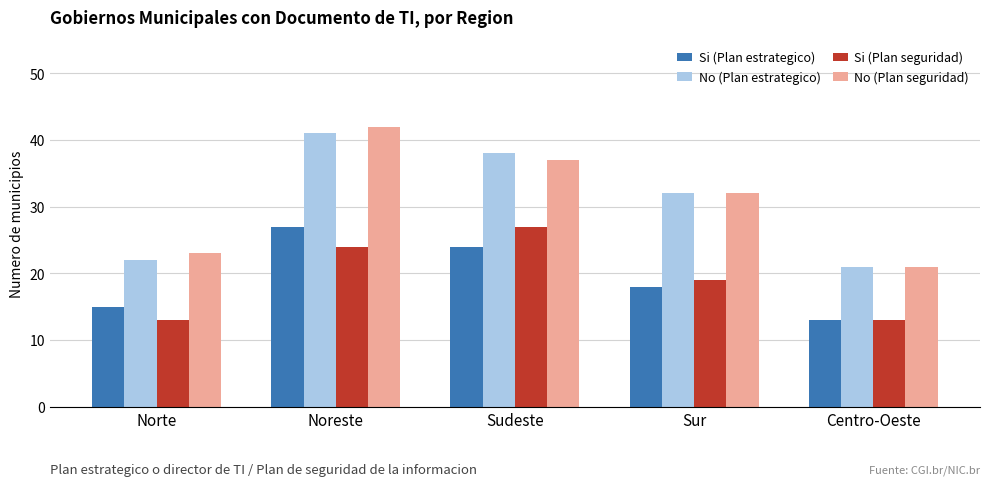

Reading right to left, list all the values displayed in this chart.

Si (Plan estrategico): Centro-Oeste=13	Sur=18	Sudeste=24	Noreste=27	Norte=15
No (Plan estrategico): Centro-Oeste=21	Sur=32	Sudeste=38	Noreste=41	Norte=22
Si (Plan seguridad): Centro-Oeste=13	Sur=19	Sudeste=27	Noreste=24	Norte=13
No (Plan seguridad): Centro-Oeste=21	Sur=32	Sudeste=37	Noreste=42	Norte=23